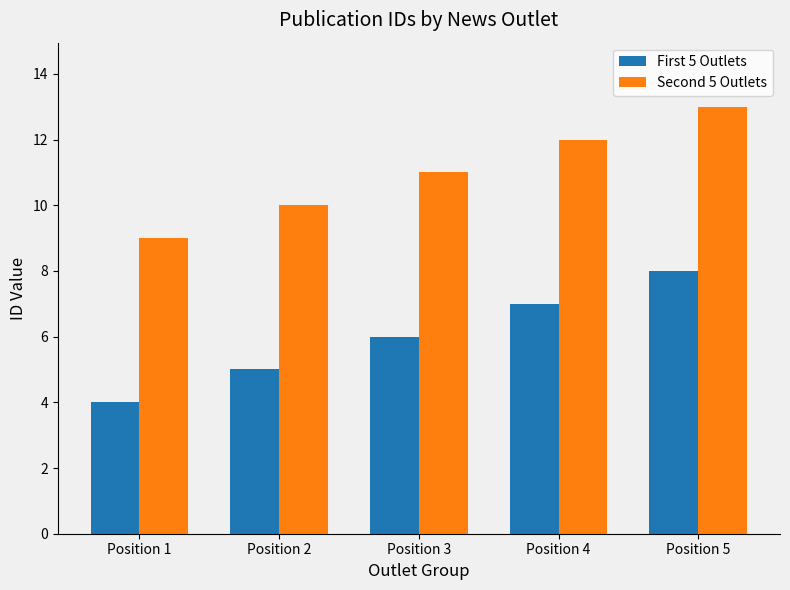

Reading left to right, extract all data points from this chart.

First 5 Outlets: 4	5	6	7	8
Second 5 Outlets: 9	10	11	12	13